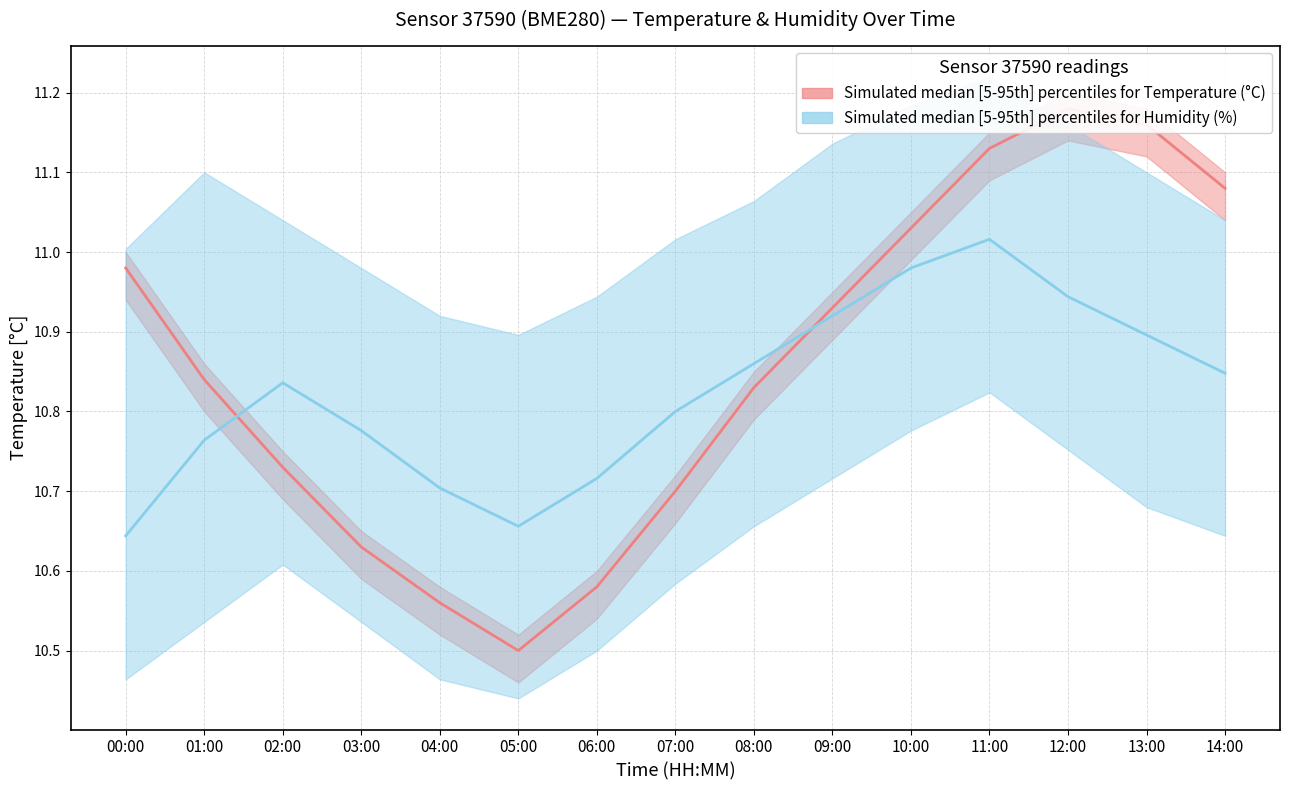

How many interior local peaks does the Temperature median series have?

1